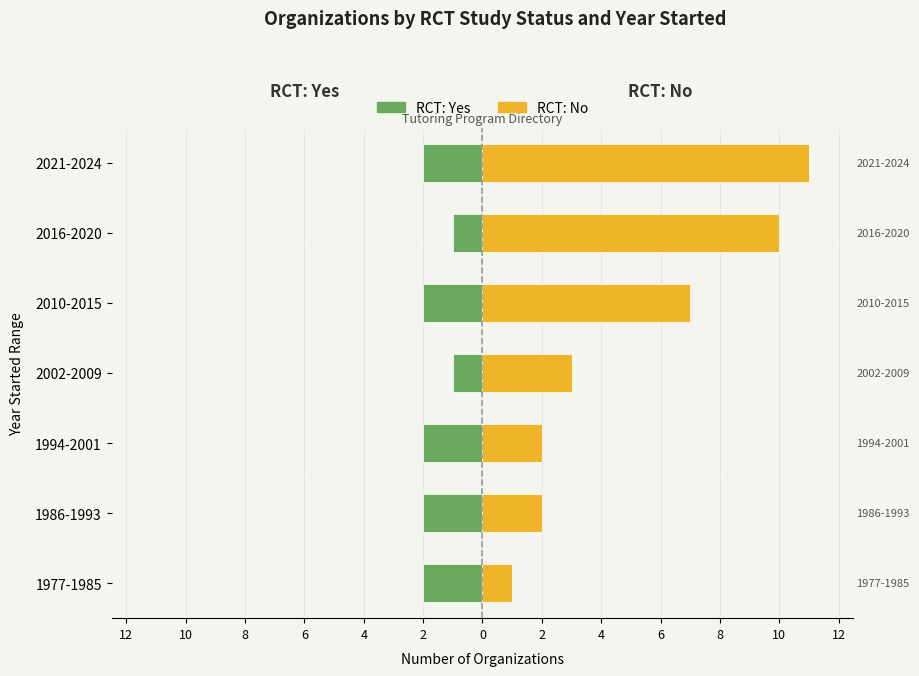

Rank the series by their average value, from lowest to highest.

Yes (RCT), No (RCT)